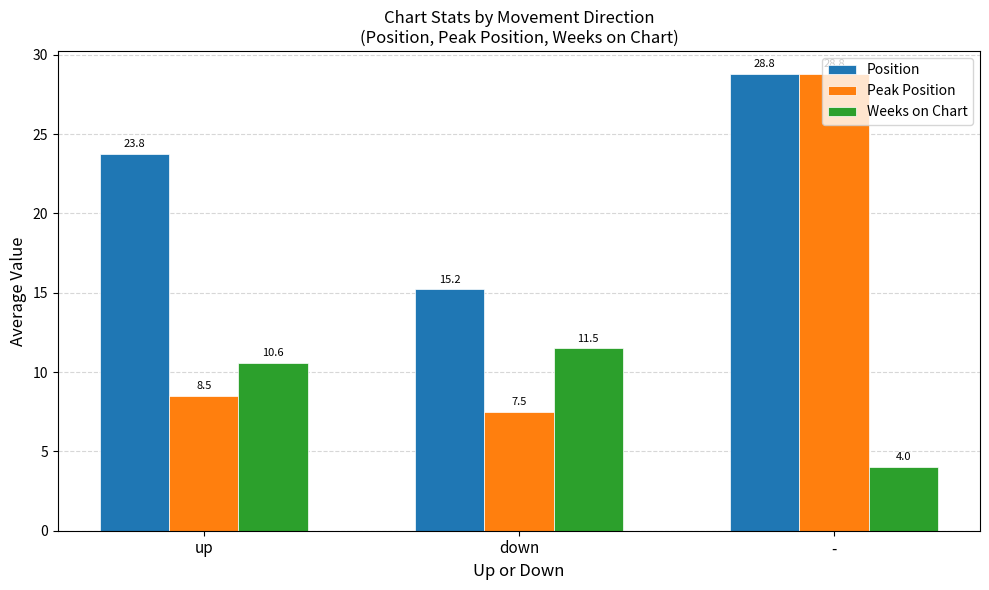

What is the total value across all series at down?

34.2